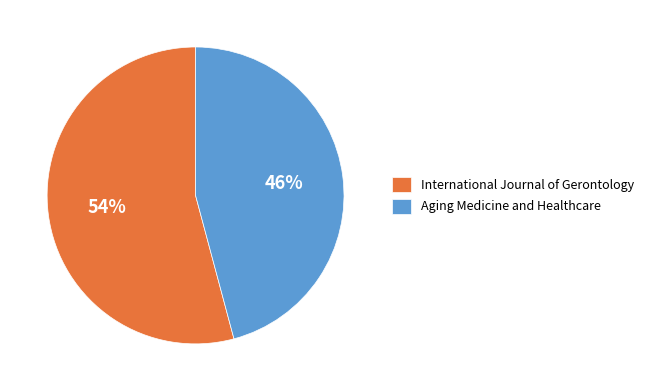

To the nearest percent, what is the average slice percentage?

50%